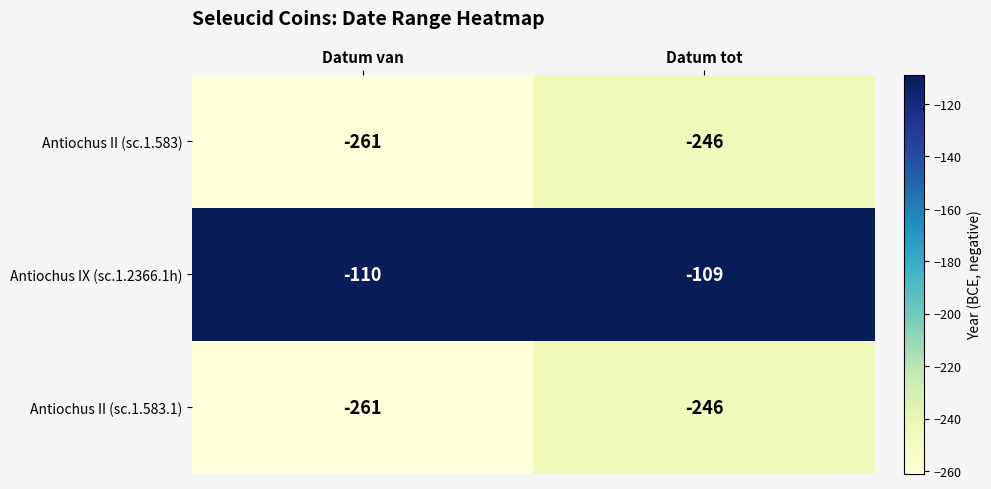

At which category is the sum across all series the highest?

Datum tot